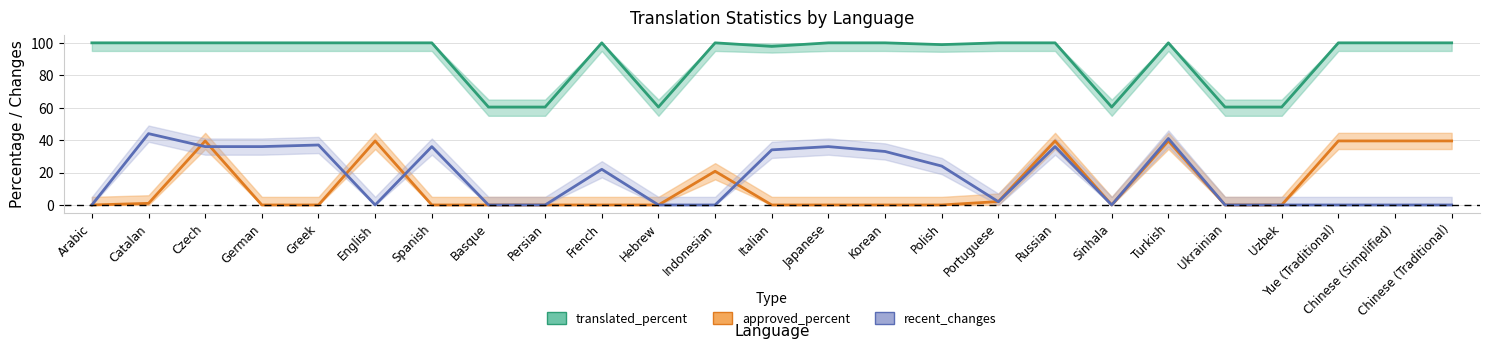

Which category has the lowest value in the approved_percent series?

Arabic